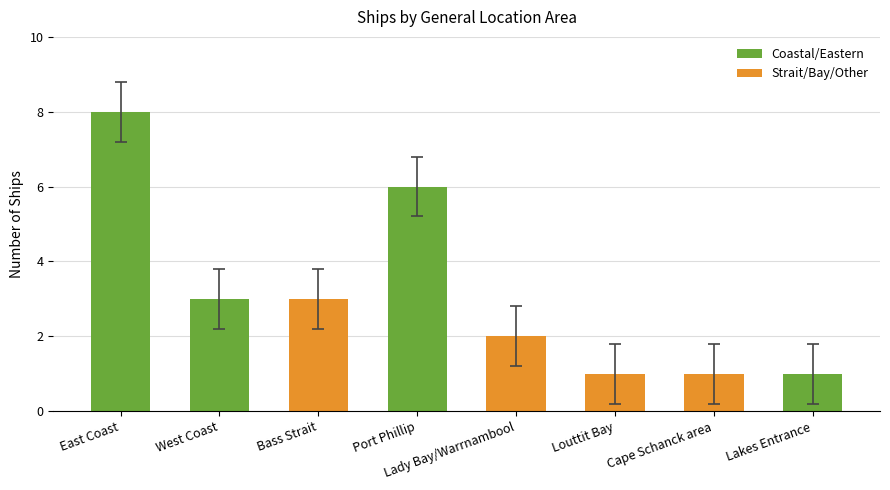

What is the change in value from Bass Strait to Lady Bay/Warrnambool?

-1